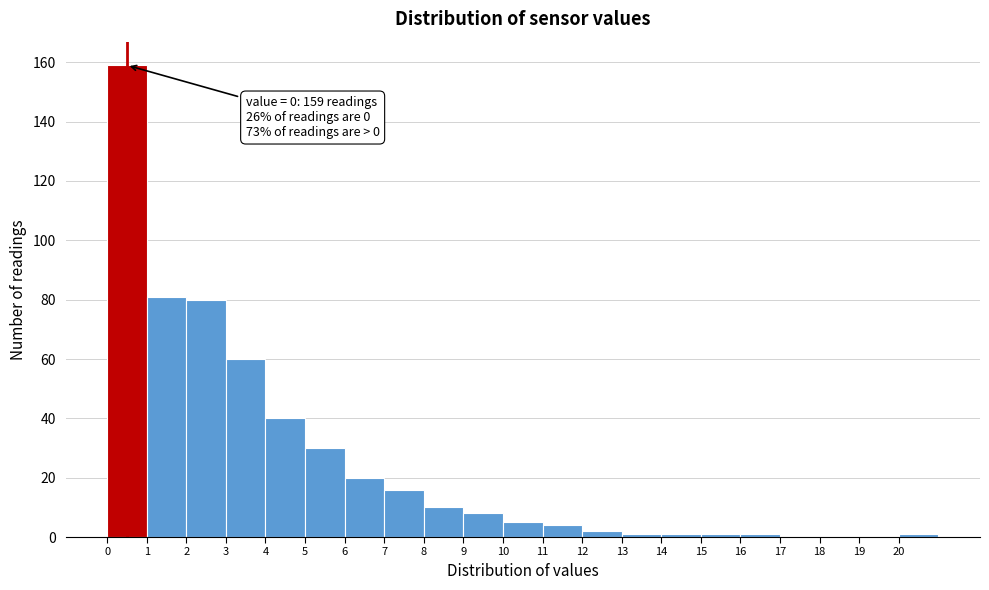

Over which range of the x-axis is the bar tallest?

0 to 1